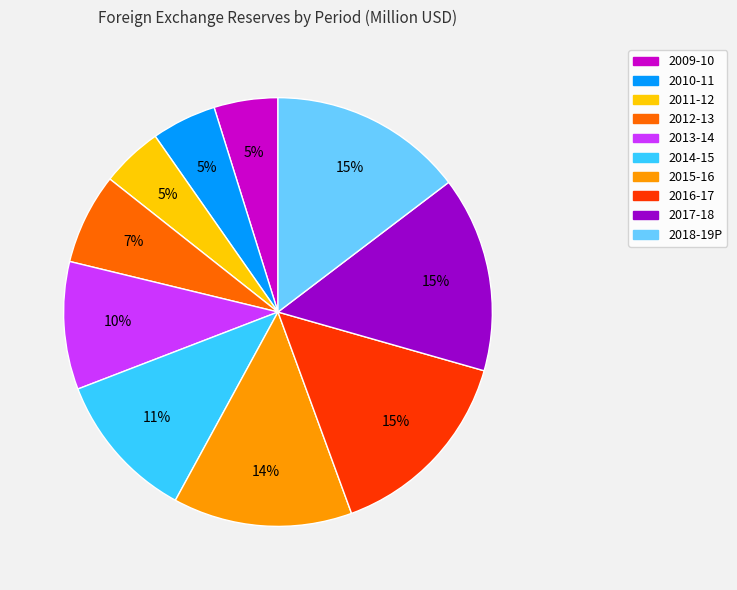

Is the sum of 2018-19P and 2017-18 greater than half?

No